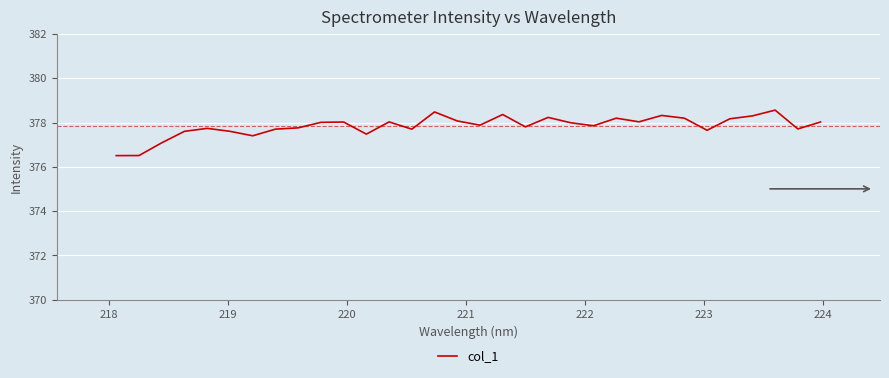

What is the greatest value displayed?

378.6